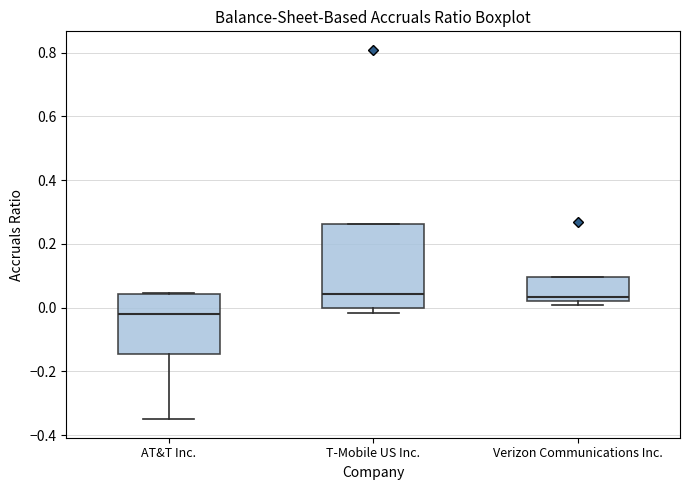

Reading left to right, read every box against the y-axis: the position of its median line, the range the box covers, and the ends of its whiskers. The values are not printed on the chart, so give them approximately, as read against the axis.

AT&T Inc.: median -0.02, box -0.14 to 0.04, whiskers -0.36 to 0.04
T-Mobile US Inc.: median 0.04, box 0.00 to 0.26, whiskers -0.02 to 0.26
Verizon Communications Inc.: median 0.04, box 0.02 to 0.10, whiskers 0.00 to 0.10